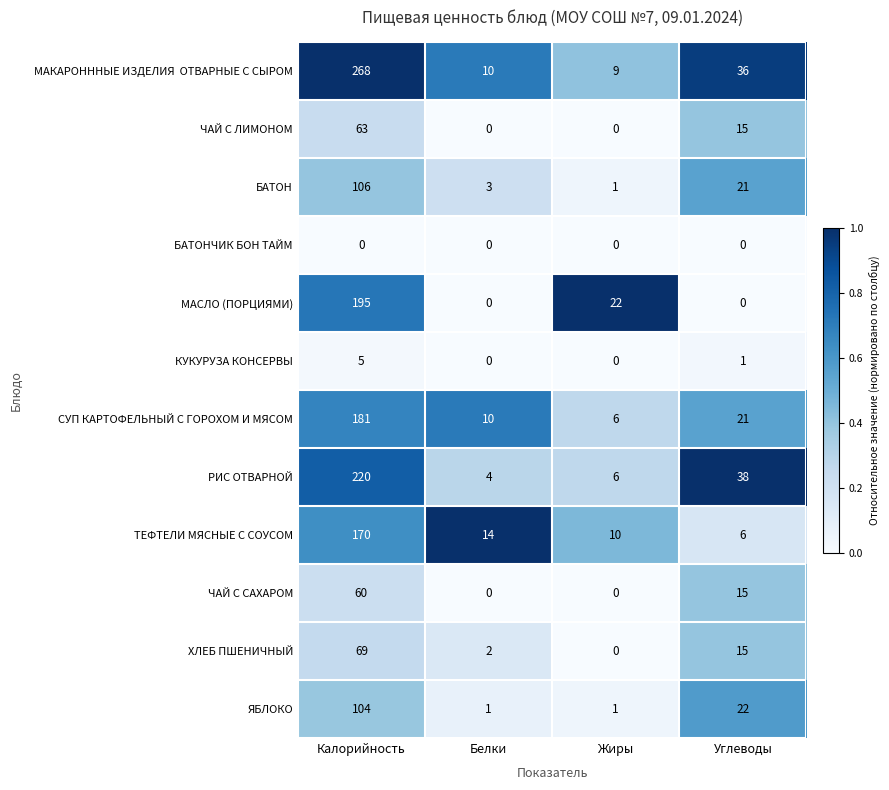

What is the total value across all series at Белки?

44